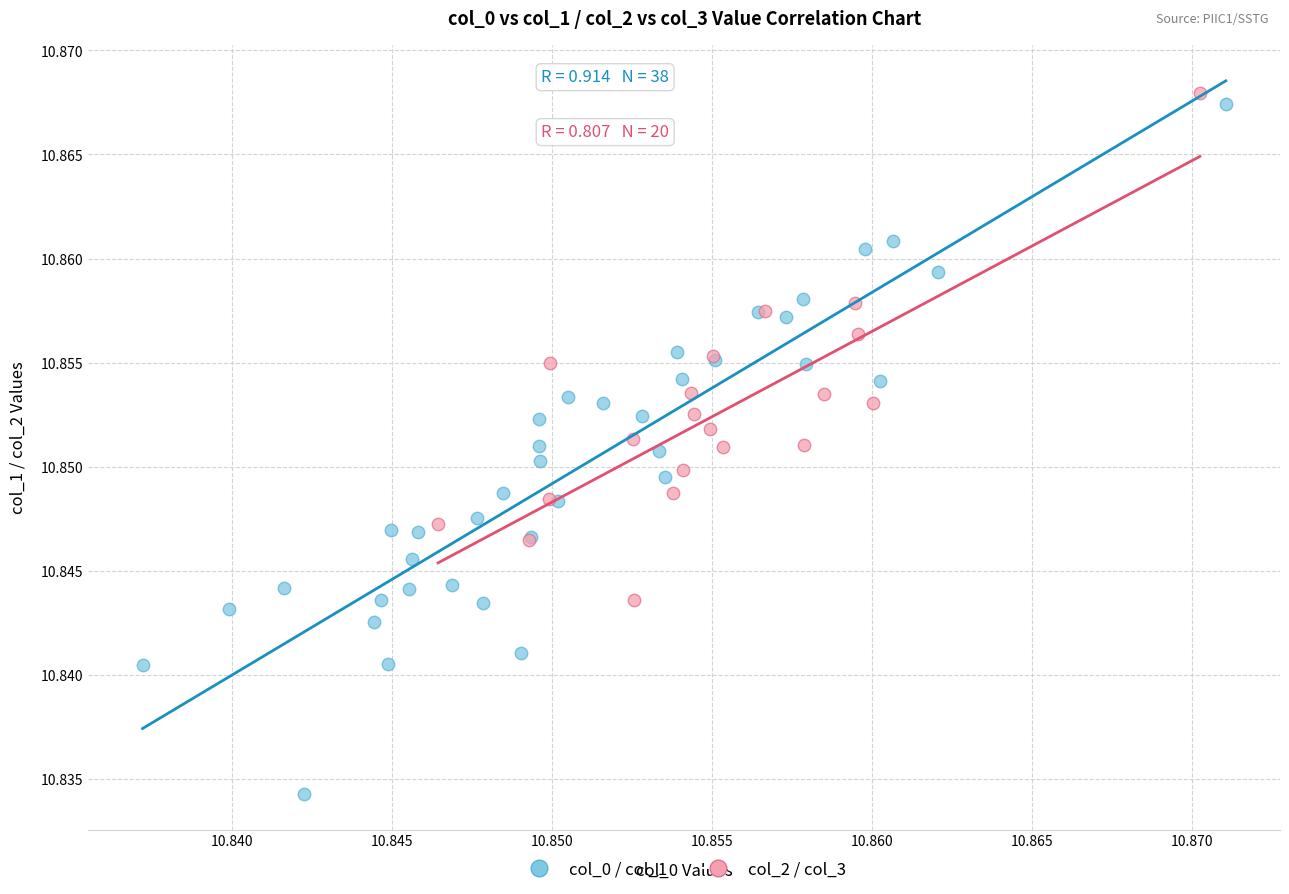

Which series reaches the minimum Y coordinate?

col_0 / col_1